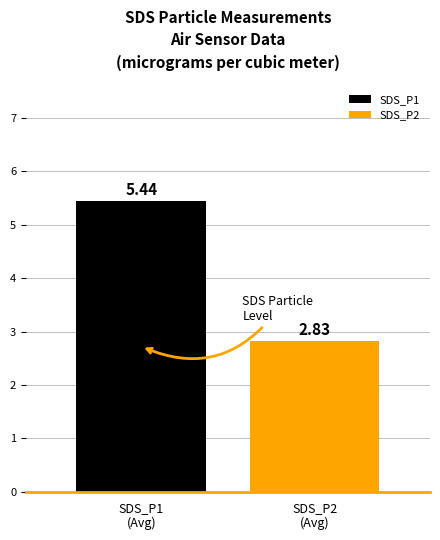

What is the average value?

4.1